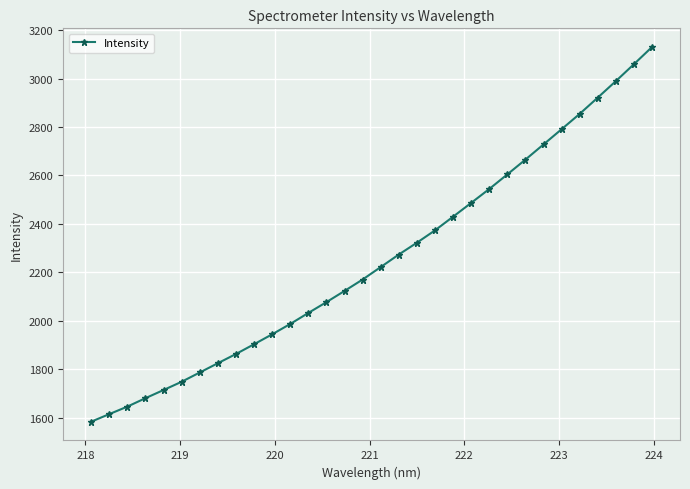

What is the value of the 10th point from the left?

1902.8